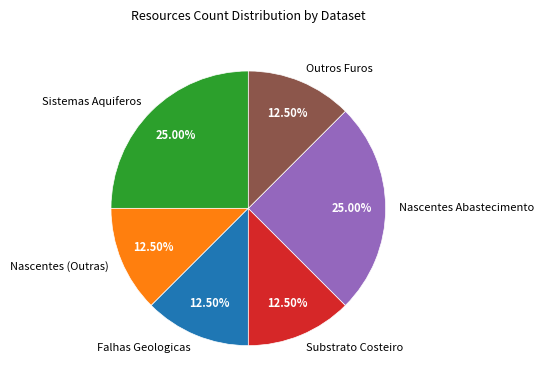

Does Outros Furos account for over 50% of the chart?

No